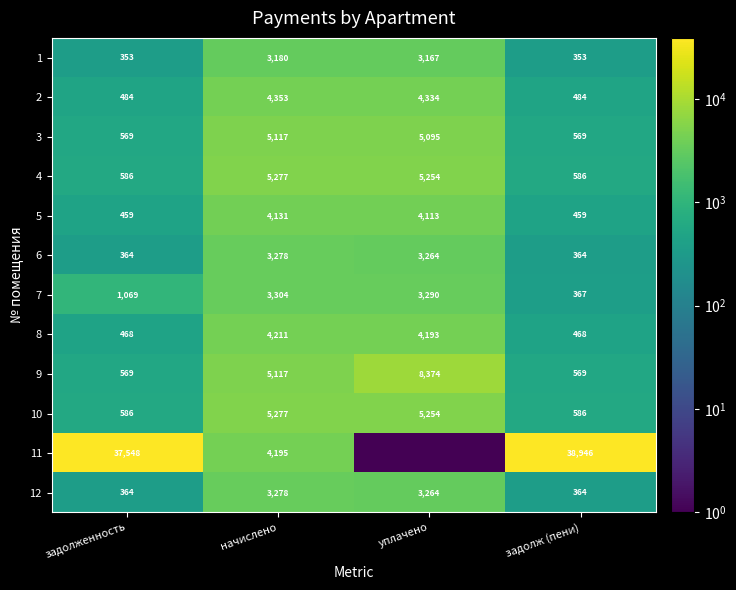

Between задолженность and уплачено, which series saw the biggest shift?

11